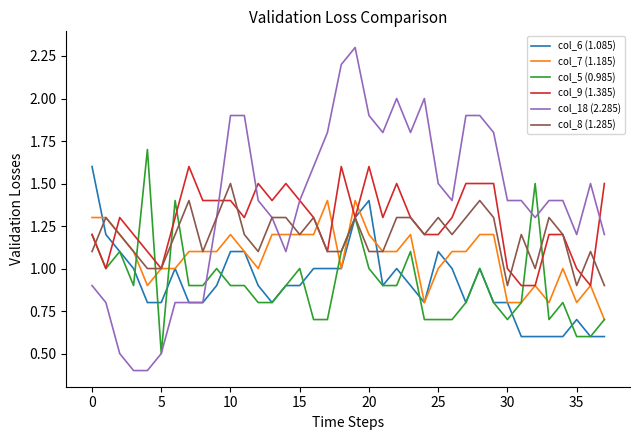

Which series has the largest total across all categories?

col_18 (2.285)